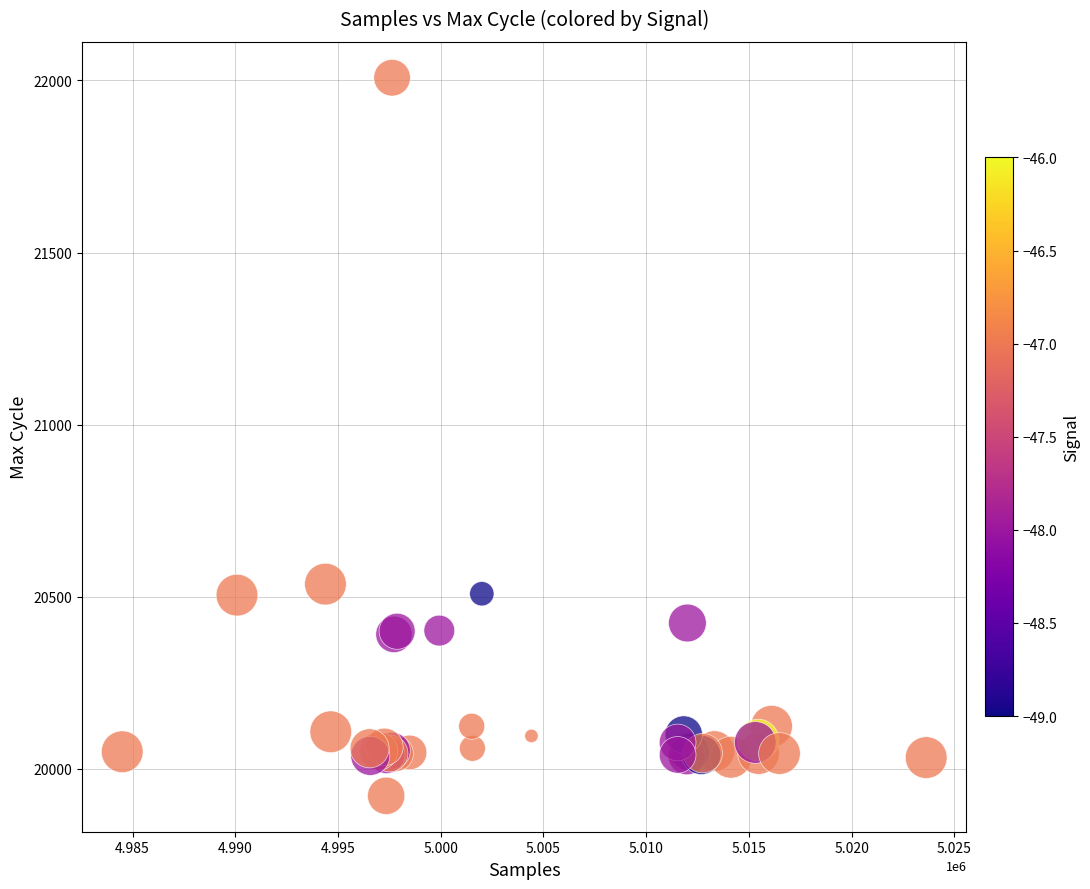

What Y value in the scatter plot is closest to 20965?

20537